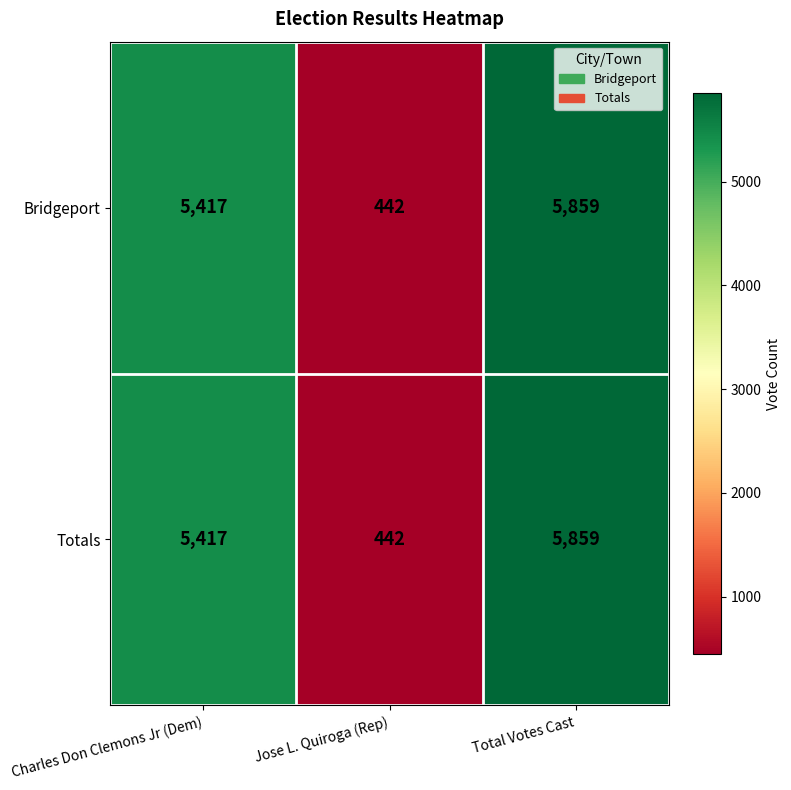

What is the difference between the Totals values at Jose L. Quiroga (Rep) and Total Votes Cast?

5417